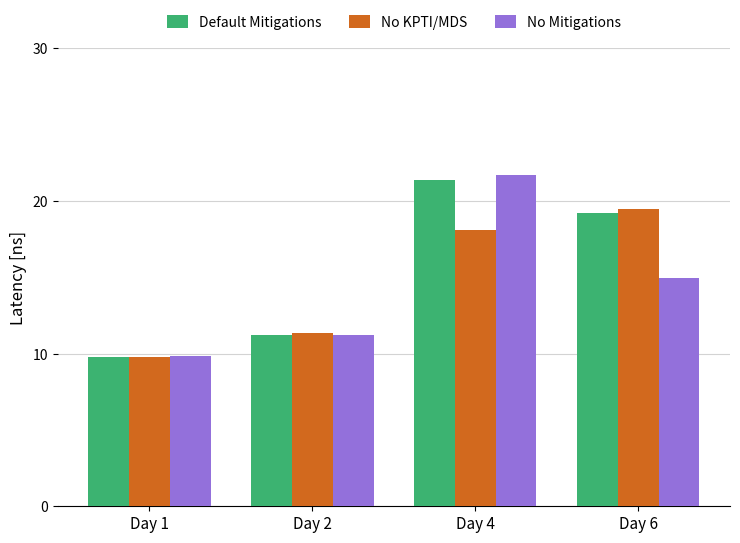

List the labels in order of No KPTI/MDS value, largest first.

Day 6, Day 4, Day 2, Day 1